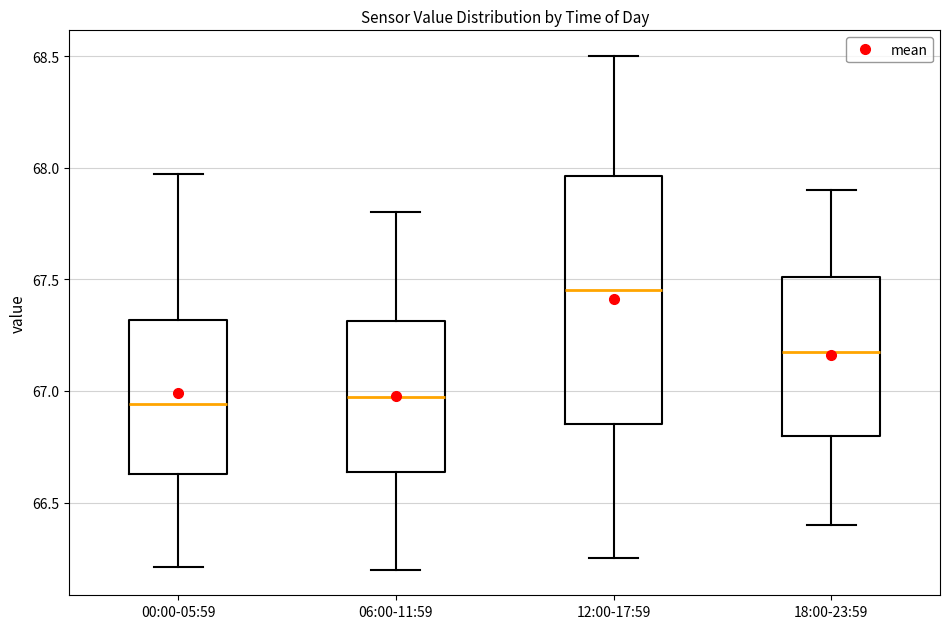

Reading left to right, transcribe this box plot: for each box, give where its median line is, the range the box spans, and where its two whiskers end, as read against the y-axis. The values are not printed on the chart, so give them approximately, as read against the axis.

00:00-05:59: median 66.95, box 66.65 to 67.30, whiskers 66.20 to 67.95
06:00-11:59: median 67.00, box 66.65 to 67.30, whiskers 66.20 to 67.80
12:00-17:59: median 67.45, box 66.85 to 67.95, whiskers 66.25 to 68.50
18:00-23:59: median 67.20, box 66.80 to 67.50, whiskers 66.40 to 67.90